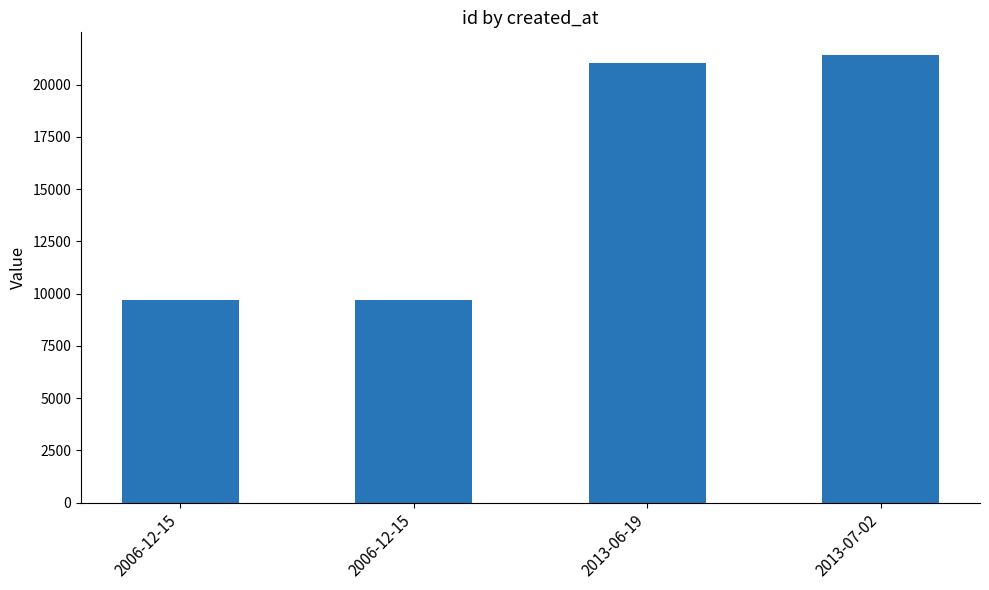

Which has a higher value, 2013-06-19 or 2006-12-15?

2013-06-19